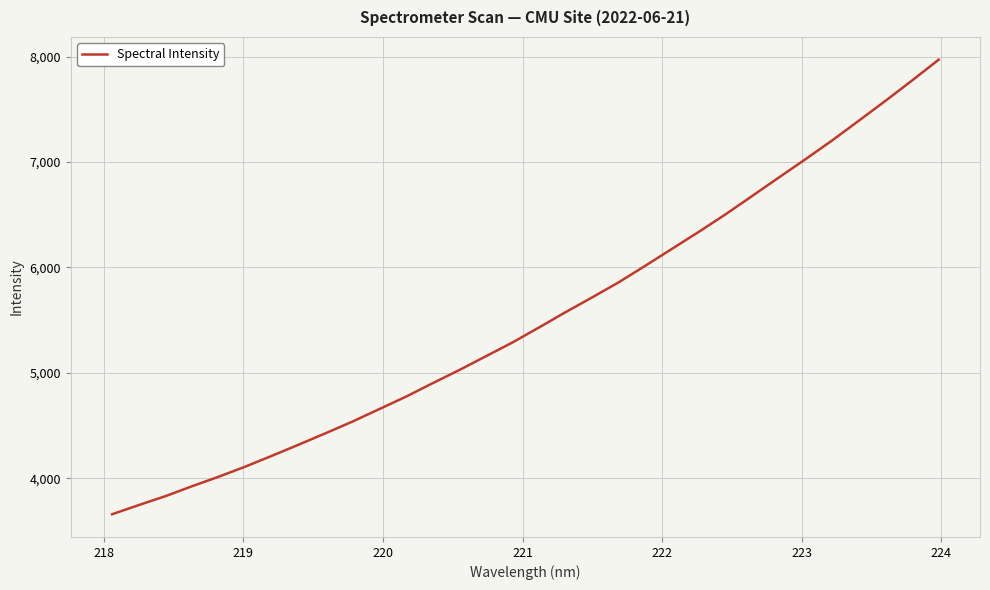

What is the minimum value shown in the chart?

3658.6